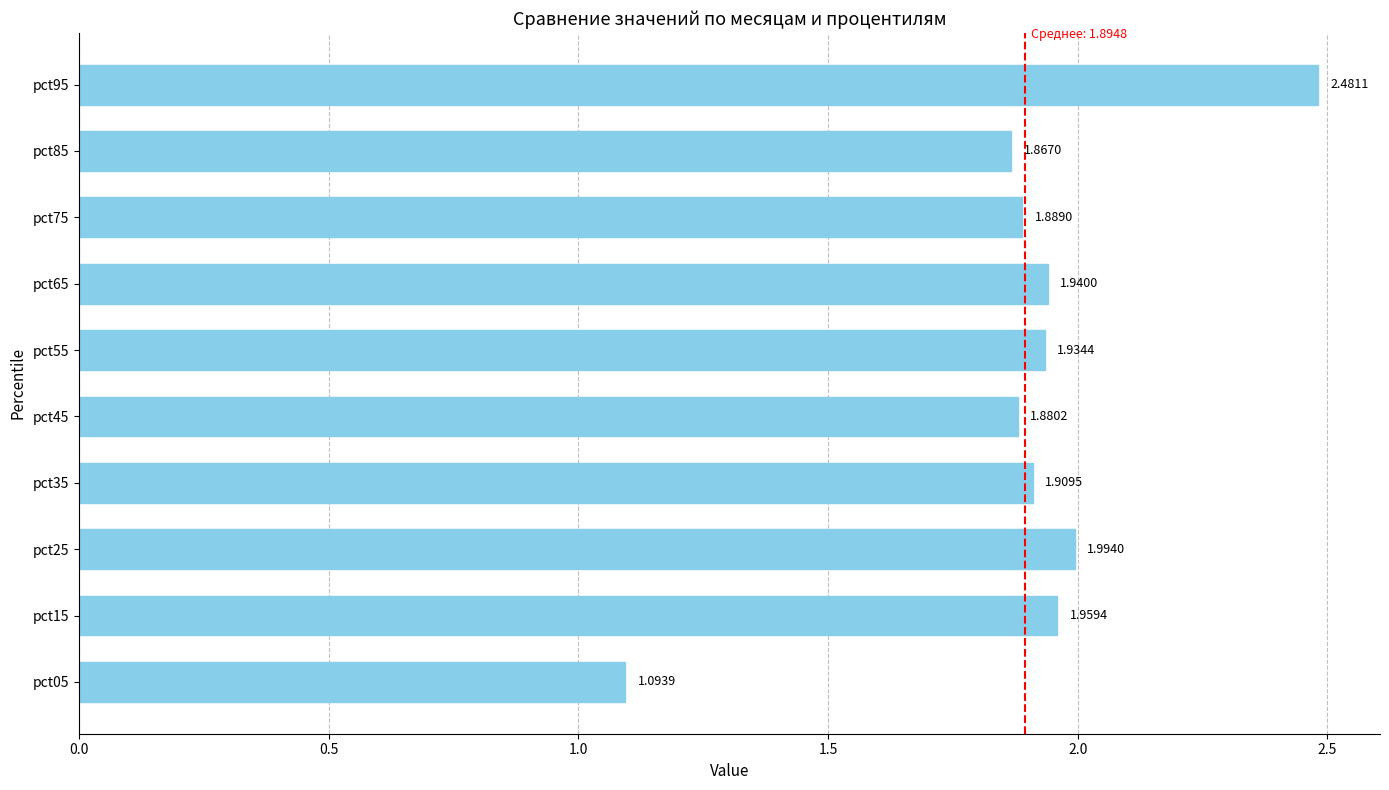

What is the difference between the maximum and minimum values?

1.4